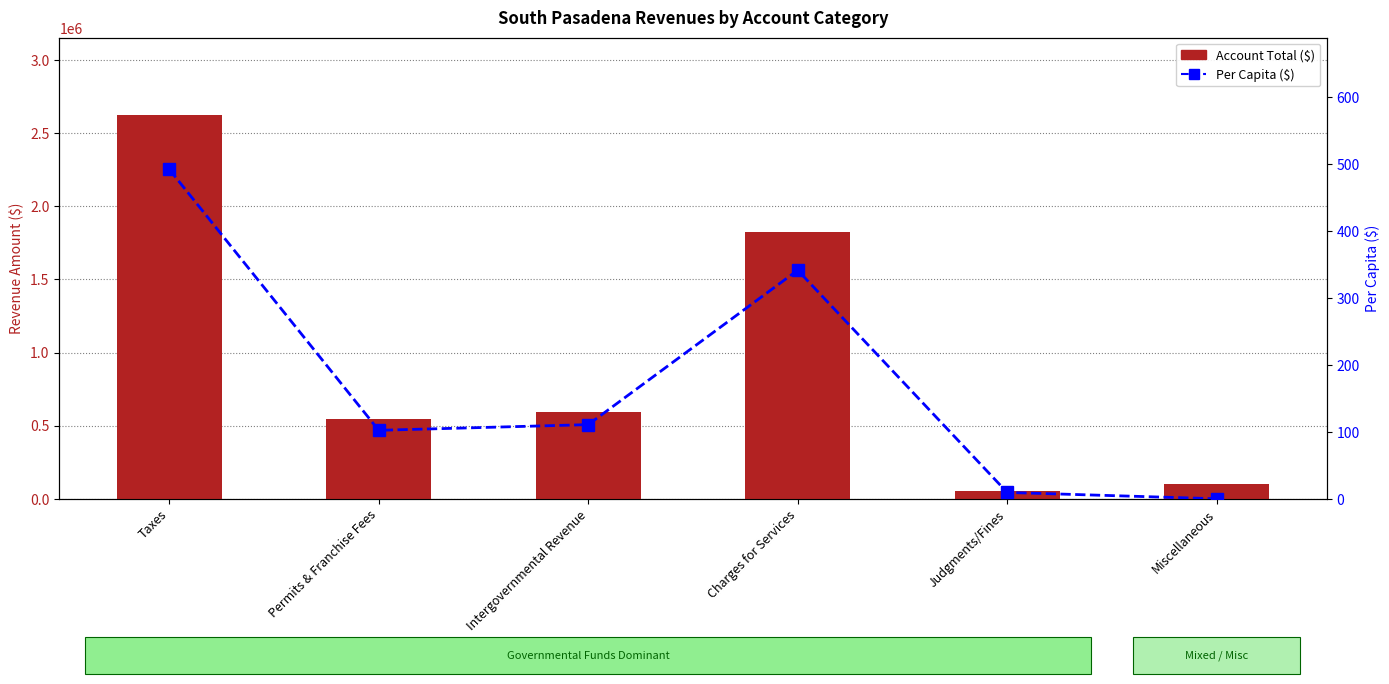

The Account Total series shows 1823839.0 at Charges for Services. True or false?

True